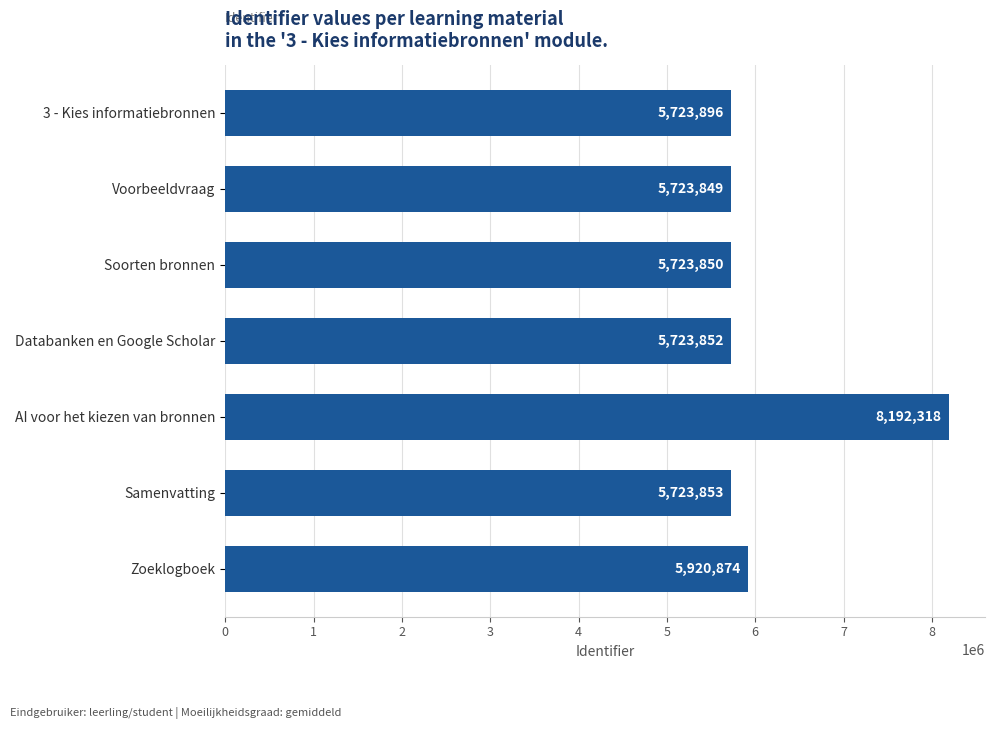

Where is the data nearest to the value 6958083?

Zoeklogboek